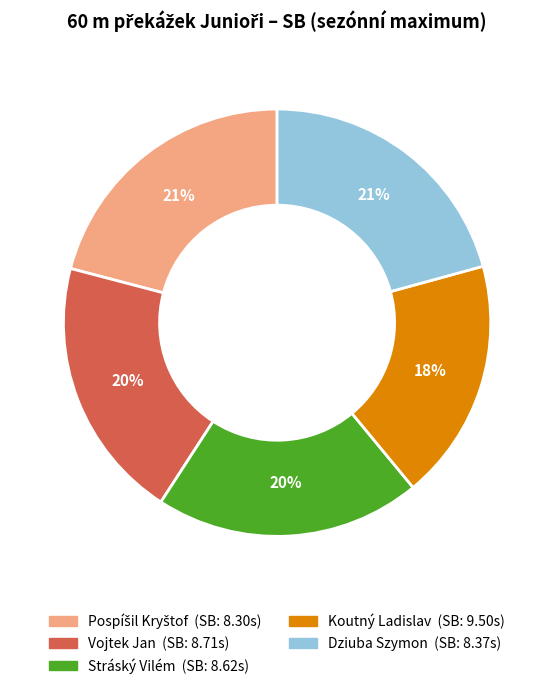

To the nearest percent, what is the average slice percentage?

20%